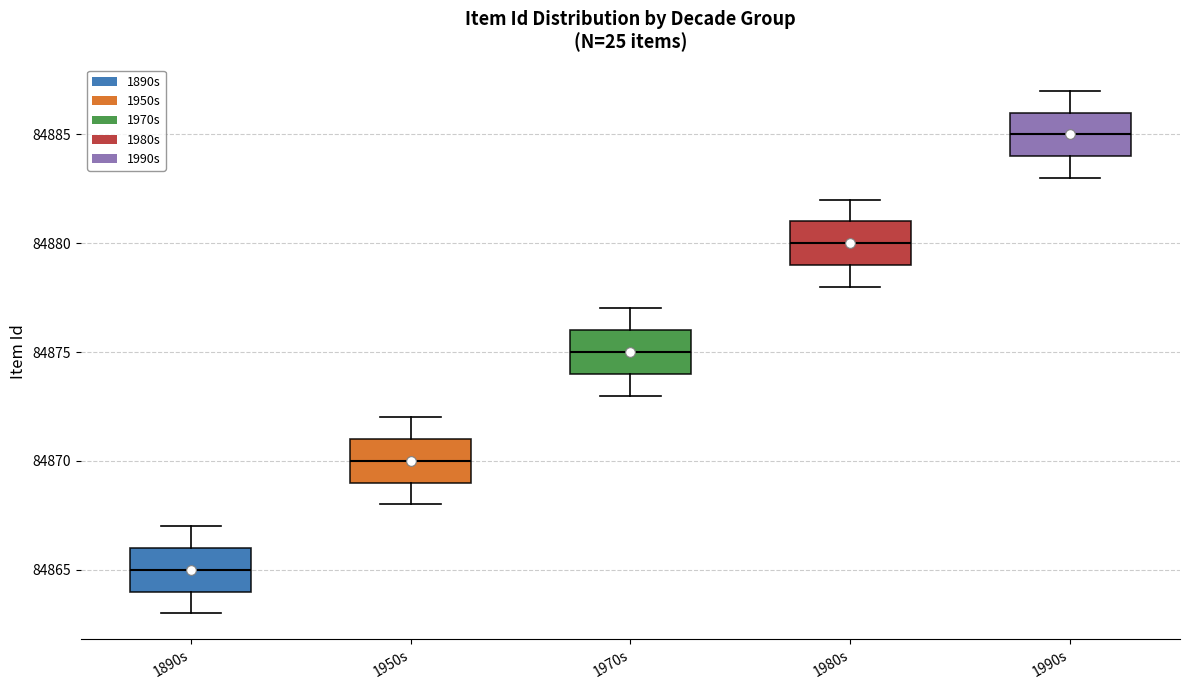

Reading left to right, transcribe this box plot: for each box, give where its median line is, the range the box spans, and where its two whiskers end, as read against the y-axis. The values are not printed on the chart, so give them approximately, as read against the axis.

1890s: median 84865, box 84864 to 84866, whiskers 84863 to 84867
1950s: median 84870, box 84869 to 84871, whiskers 84868 to 84872
1970s: median 84875, box 84874 to 84876, whiskers 84873 to 84877
1980s: median 84880, box 84879 to 84881, whiskers 84878 to 84882
1990s: median 84885, box 84884 to 84886, whiskers 84883 to 84887